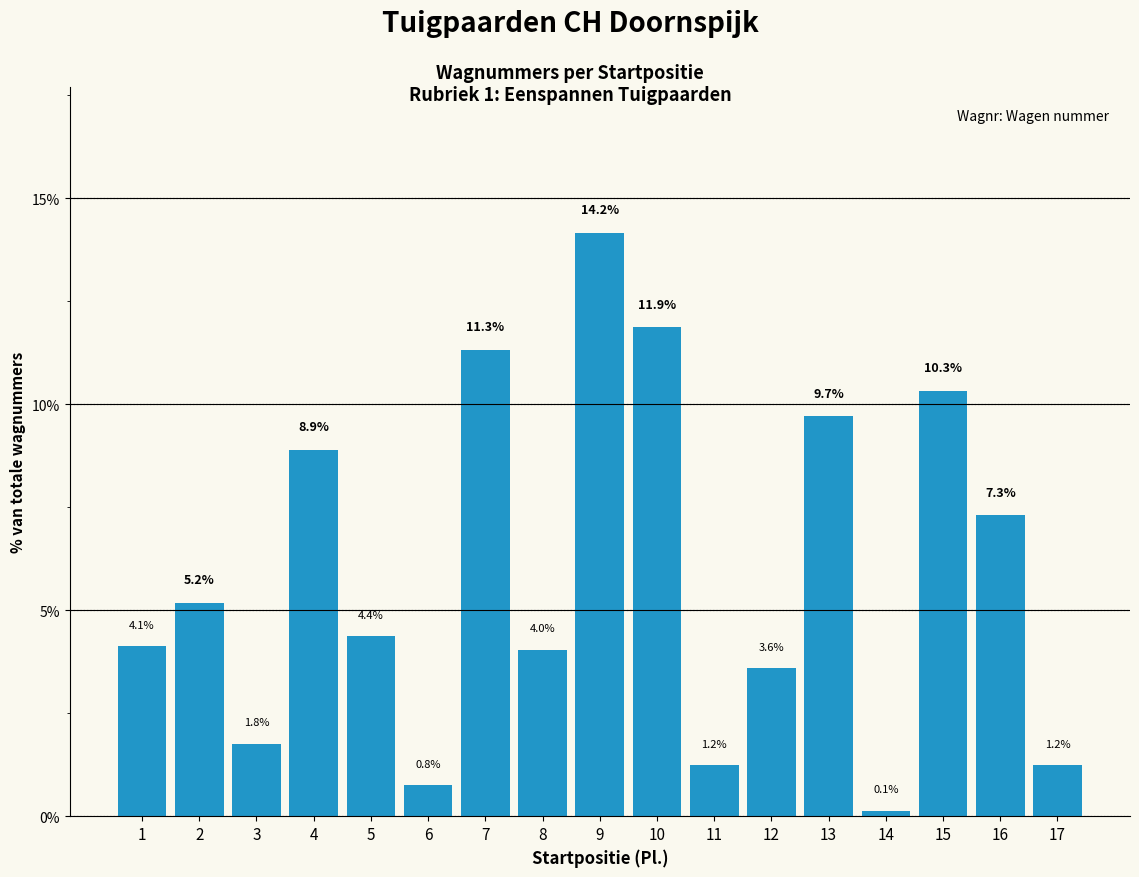

Reading left to right, what are all the values shown in this chart?

4.1	5.2	1.8	8.9	4.4	0.8	11.3	4.0	14.2	11.9	1.2	3.6	9.7	0.1	10.3	7.3	1.2